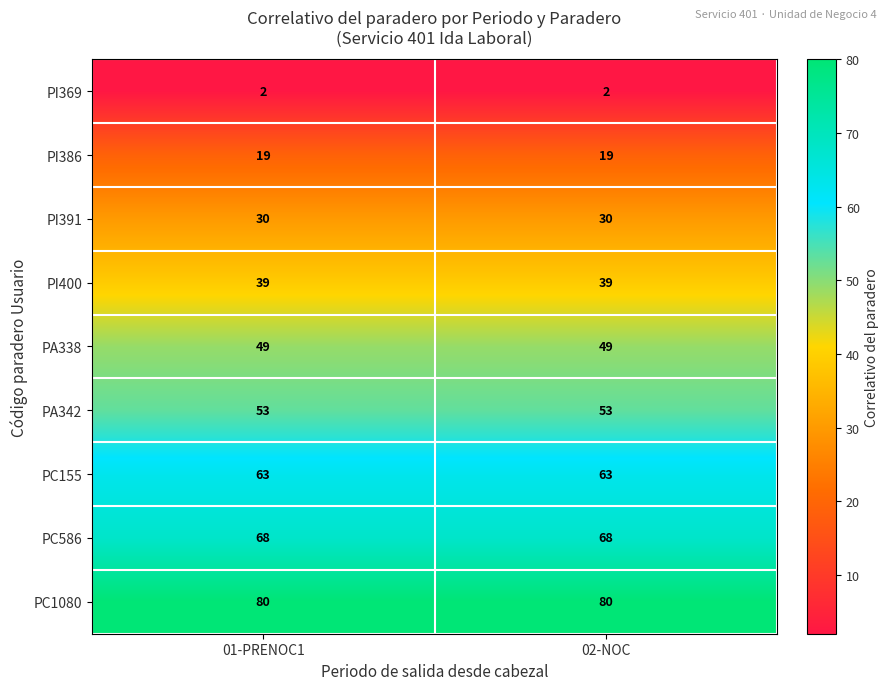

What is the greatest value displayed?

80